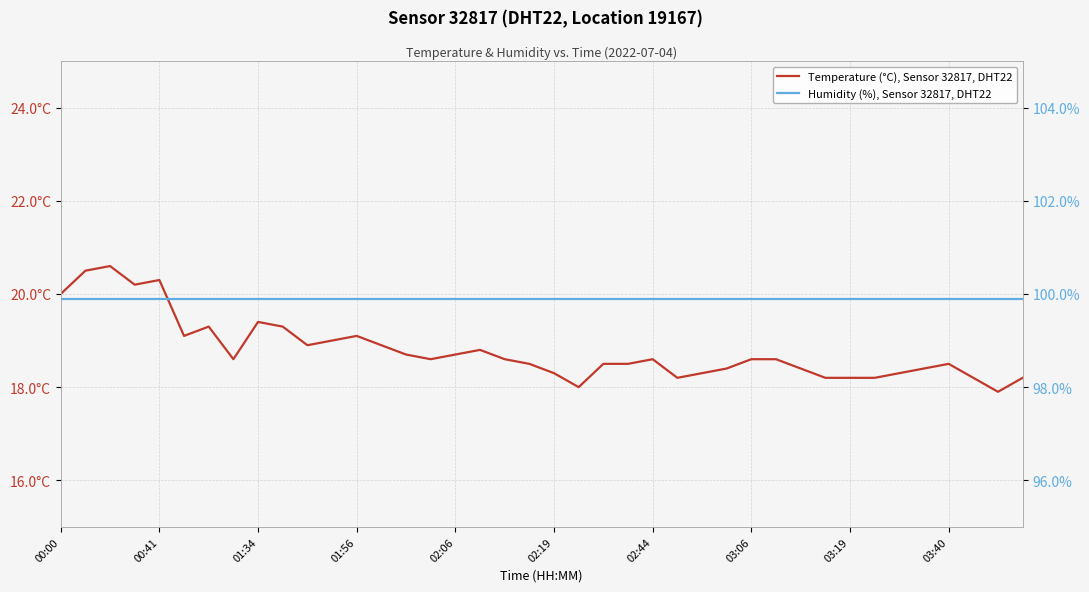

Reading left to right, what are all the values shown in this chart?

Temperature (°C), Sensor 32817, DHT22: 20.0	20.5	20.6	20.2	20.3	19.1	19.3	18.6	19.4	19.3	18.9	19.0	19.1	18.9	18.7	18.6	18.7	18.8	18.6	18.5	18.3	18.0	18.5	18.5	18.6	18.2	18.3	18.4	18.6	18.6	18.4	18.2	18.2	18.2	18.3	18.4	18.5	18.2	17.9	18.2
Humidity (%), Sensor 32817, DHT22: 99.9	99.9	99.9	99.9	99.9	99.9	99.9	99.9	99.9	99.9	99.9	99.9	99.9	99.9	99.9	99.9	99.9	99.9	99.9	99.9	99.9	99.9	99.9	99.9	99.9	99.9	99.9	99.9	99.9	99.9	99.9	99.9	99.9	99.9	99.9	99.9	99.9	99.9	99.9	99.9